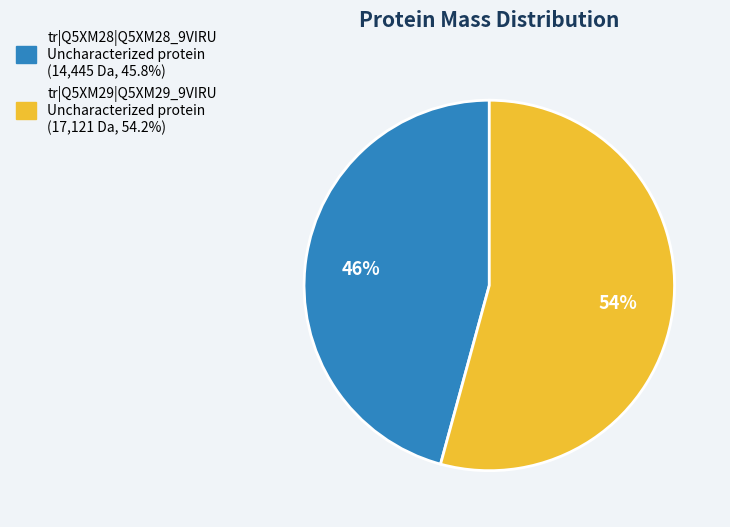

Approximately how many times larger is the value at tr|Q5XM29|Q5XM29_9VIRU compared to tr|Q5XM28|Q5XM28_9VIRU?

1.2